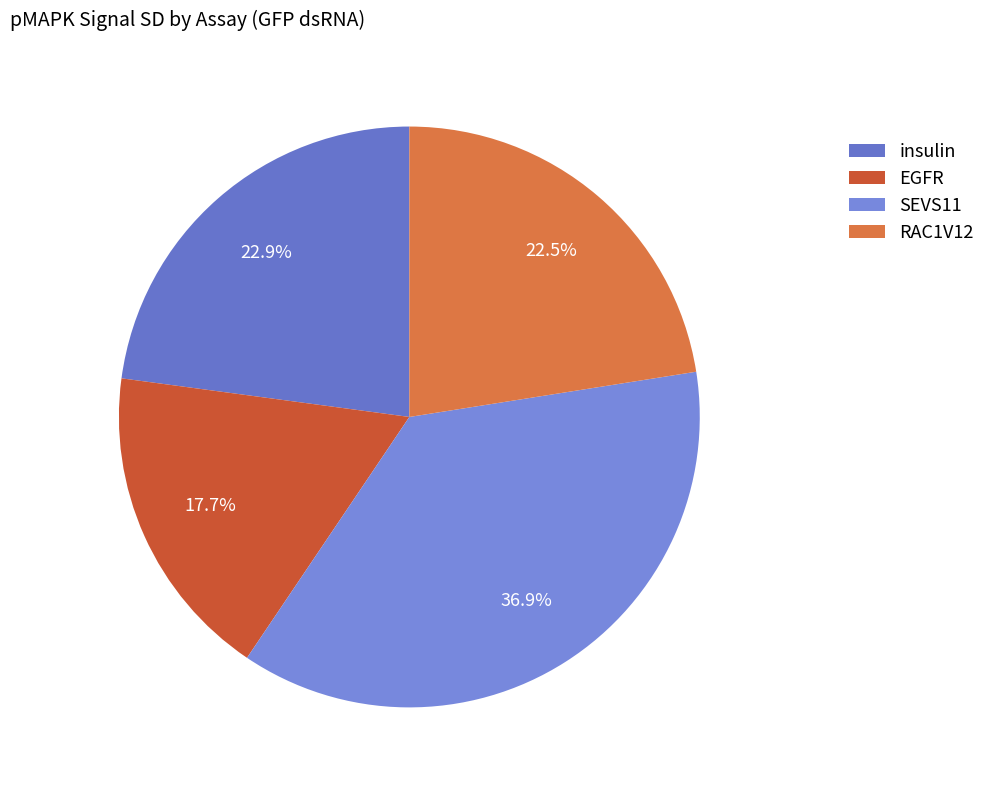

Does RAC1V12 account for over 50% of the chart?

No